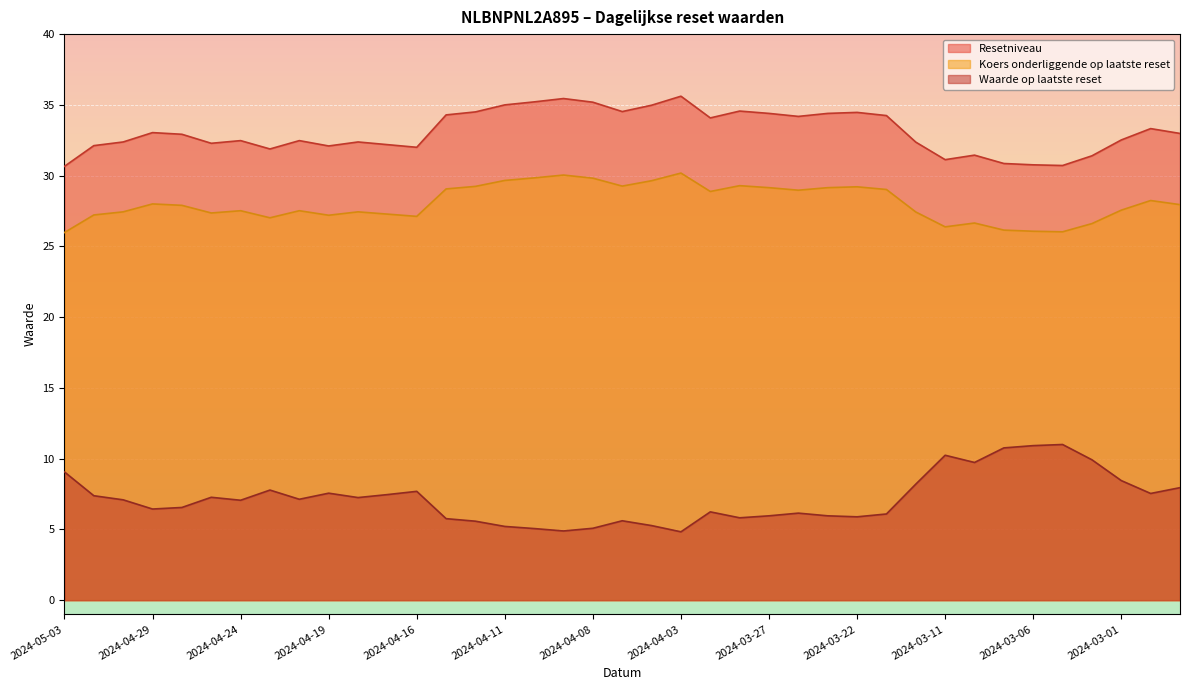

True or false: Waarde op laatste reset and Resetniveau cross at least once.

False